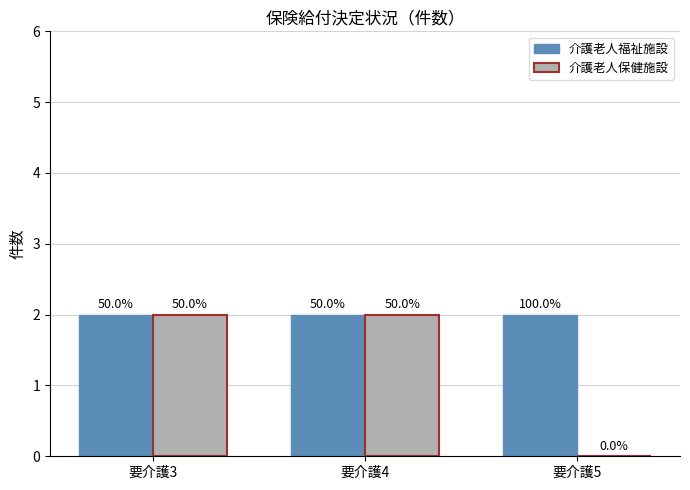

What is the sum of the 介護老人福祉施設 values at 要介護4 and 要介護5?

4